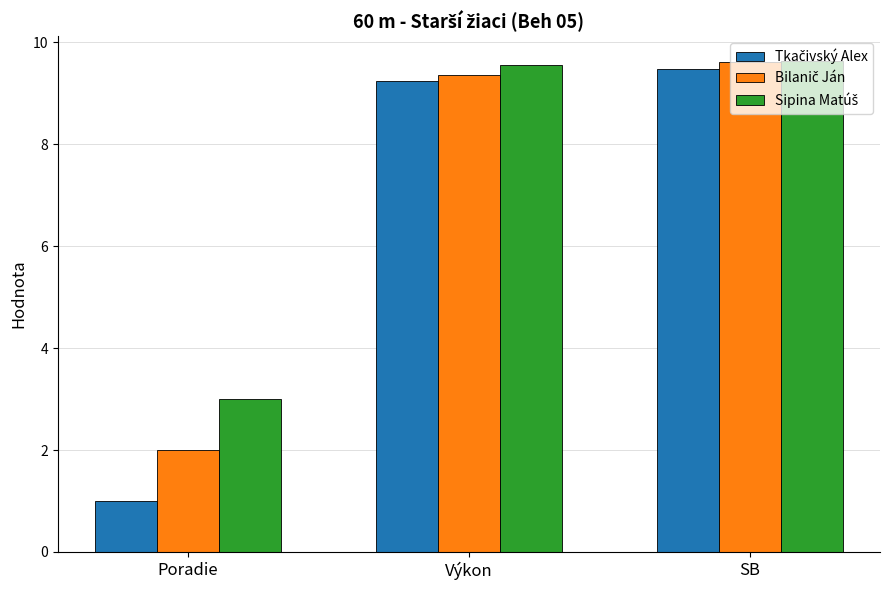

What is the total value across all series at SB?

28.7